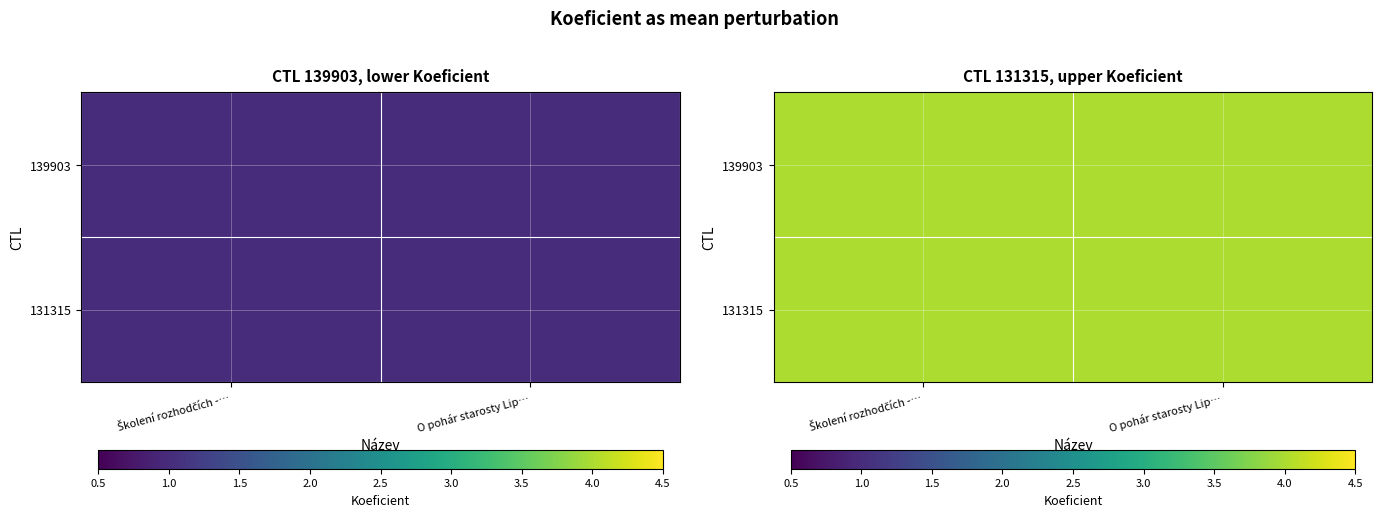

How many distinct data groups are displayed?

2